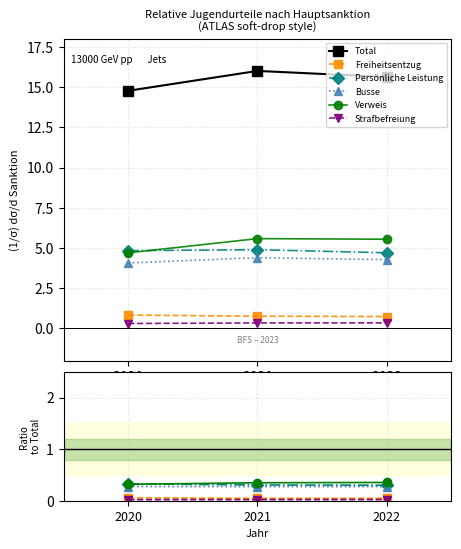

What is the difference between the maximum and second lowest values in the Total series?

0.4